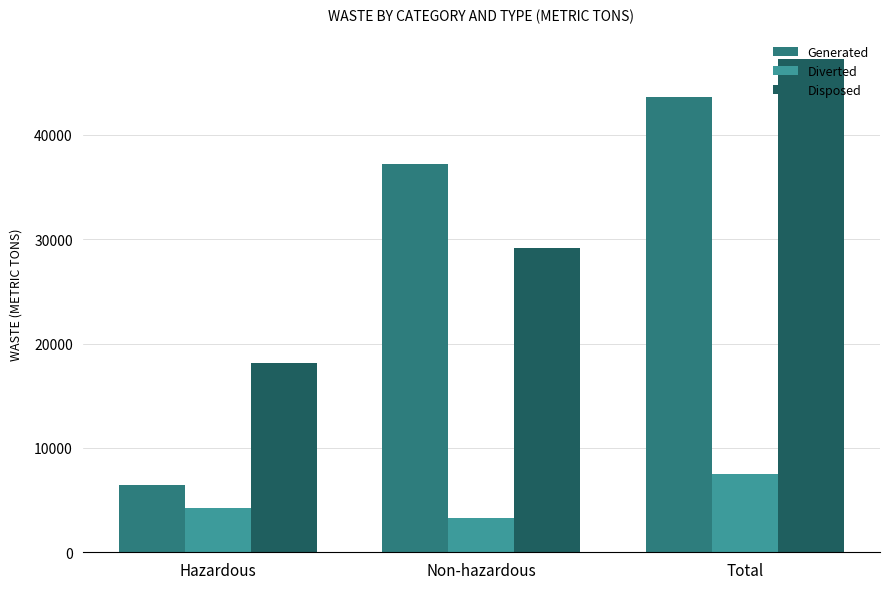

List the series in order of their peak value, lowest first.

Diverted, Generated, Disposed